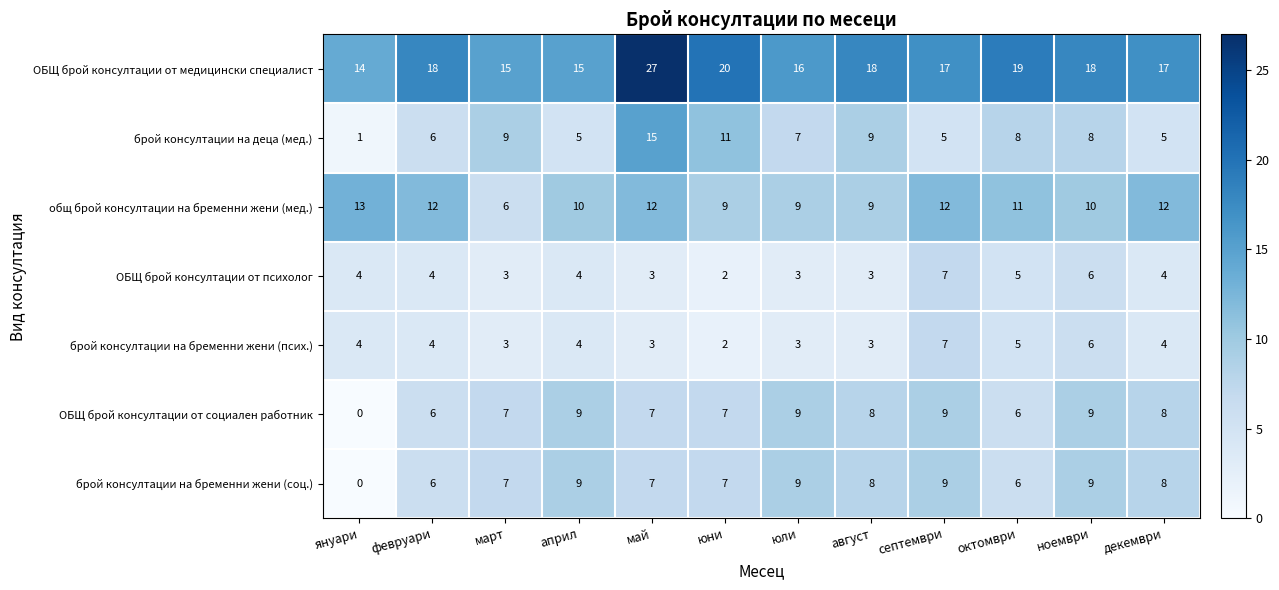

The ОБЩ брой консултации от социален работник series shows 9 at септември. True or false?

True